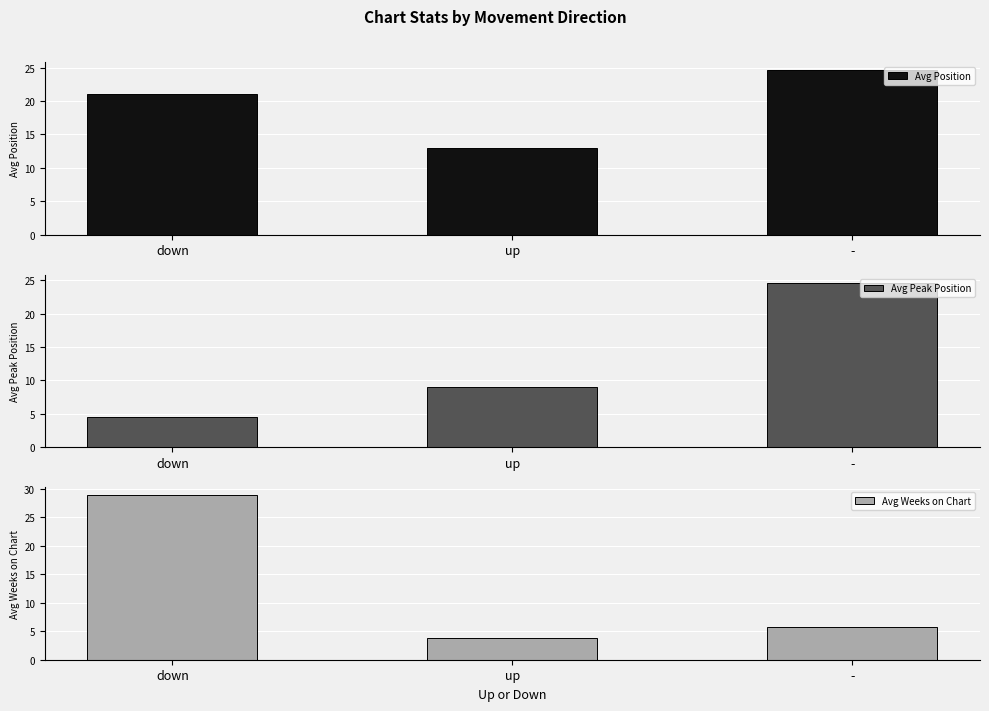

Rank the series at down from lowest to highest value.

Avg Peak Position, Avg Position, Avg Weeks on Chart